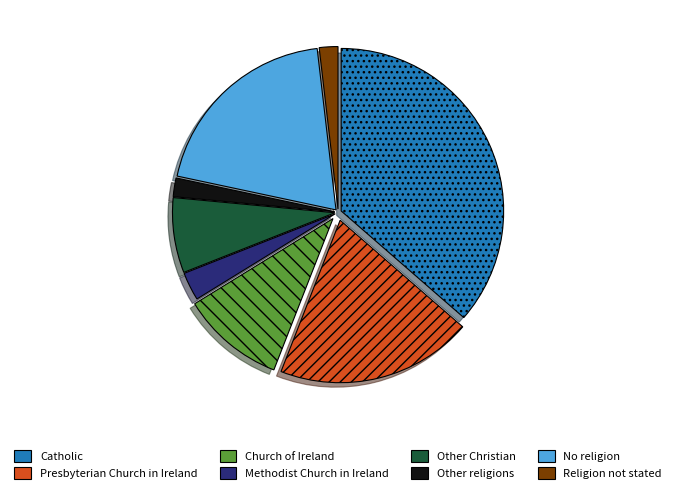

Which slice is the largest?

Catholic